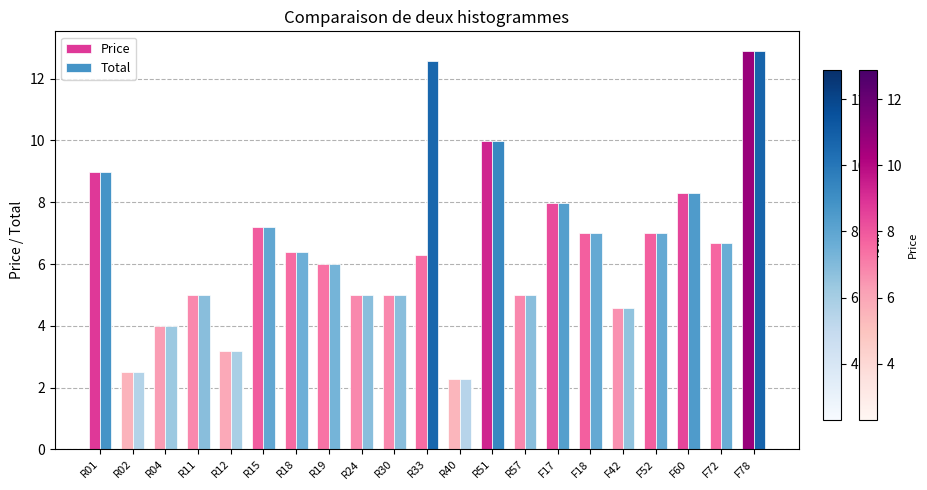

Which category has the highest value across all series?

F78